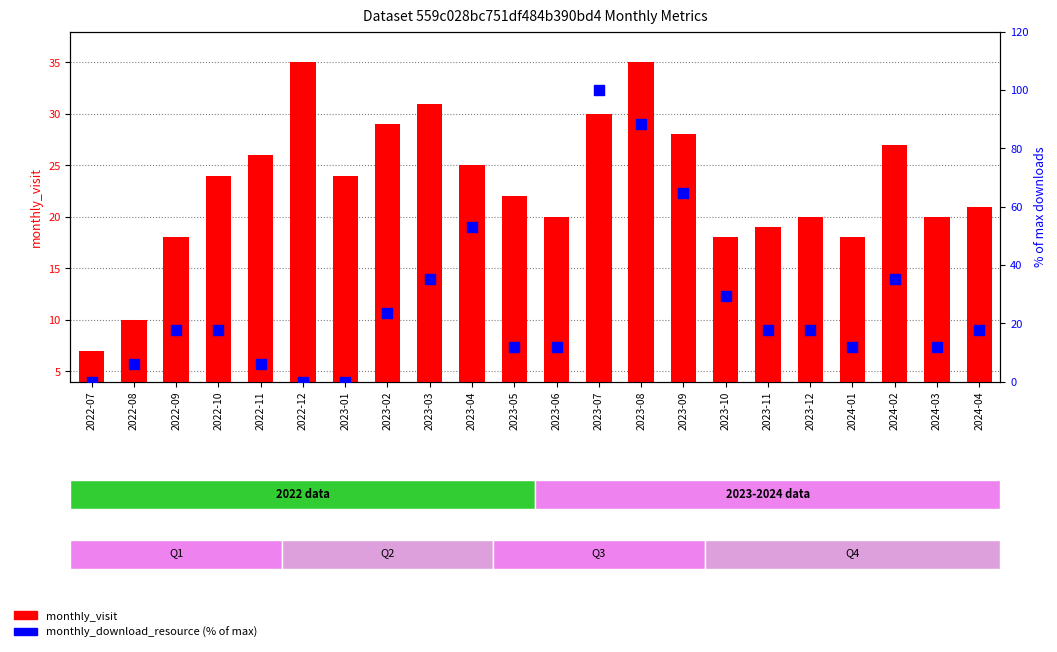

Which series reaches the minimum Y coordinate?

monthly_download_resource (% of max)